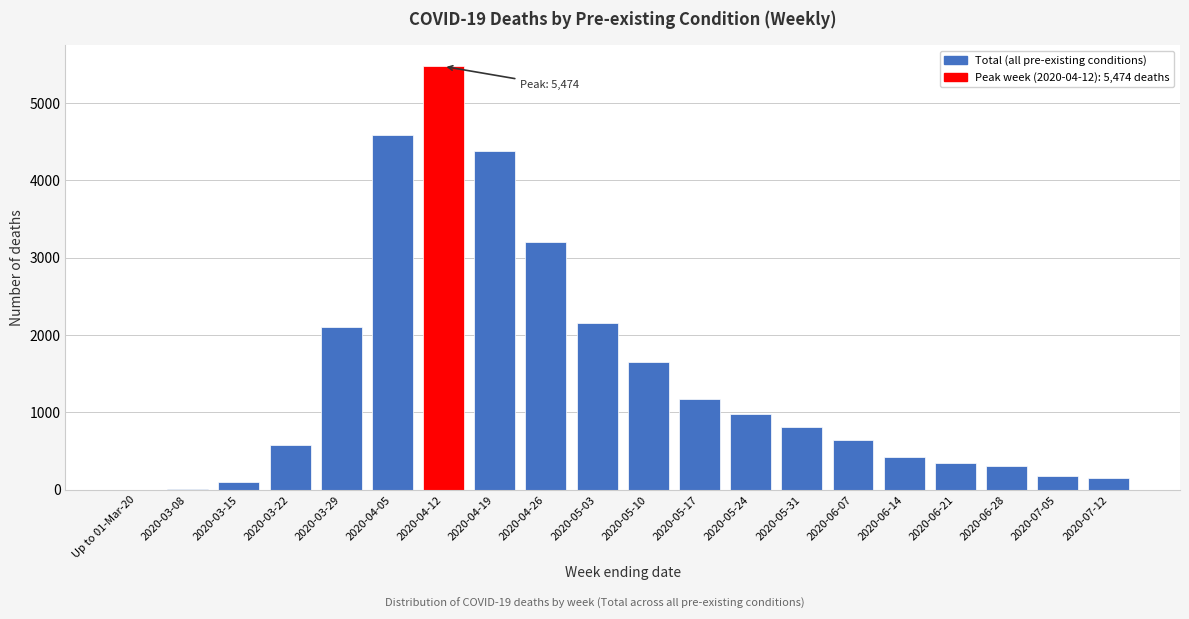

The value at 2020-06-28 is 304. True or false?

True